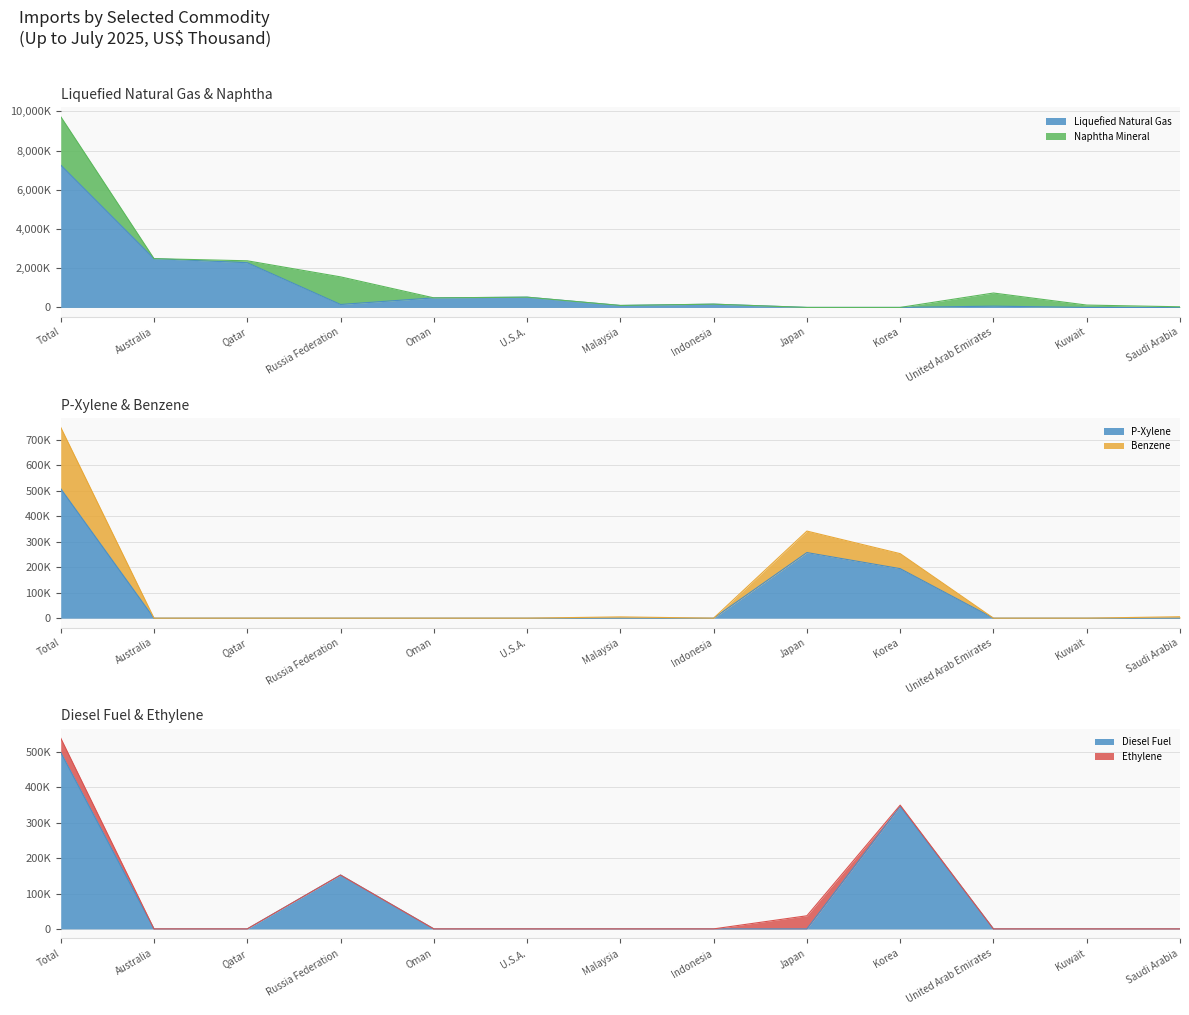

Which series ends up on top after the final intersection of Liquefied Natural Gas and Diesel Fuel?

Liquefied Natural Gas